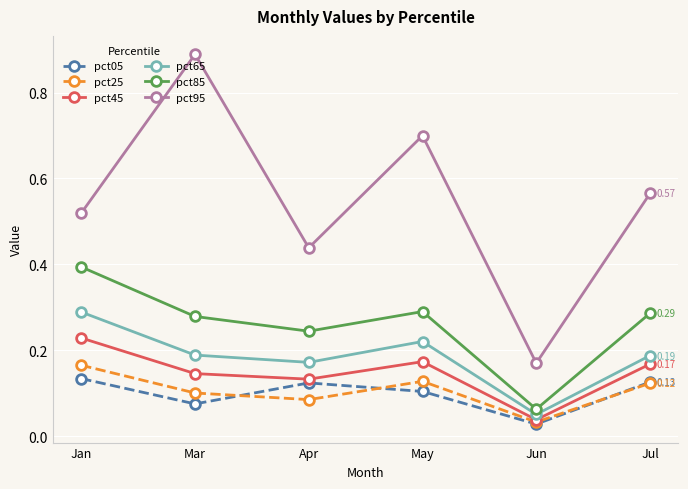

At how many categories does at least one series exceed 0?

6